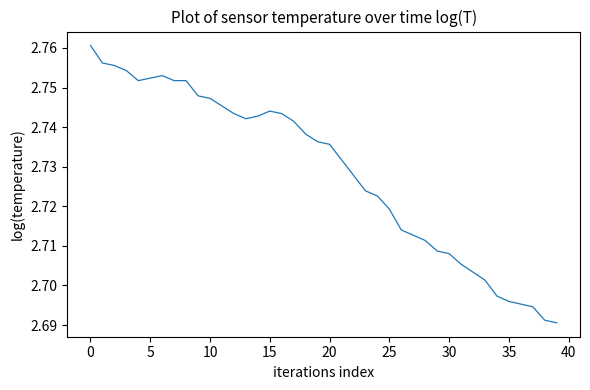

What is the difference between the second highest and second lowest values?

0.1